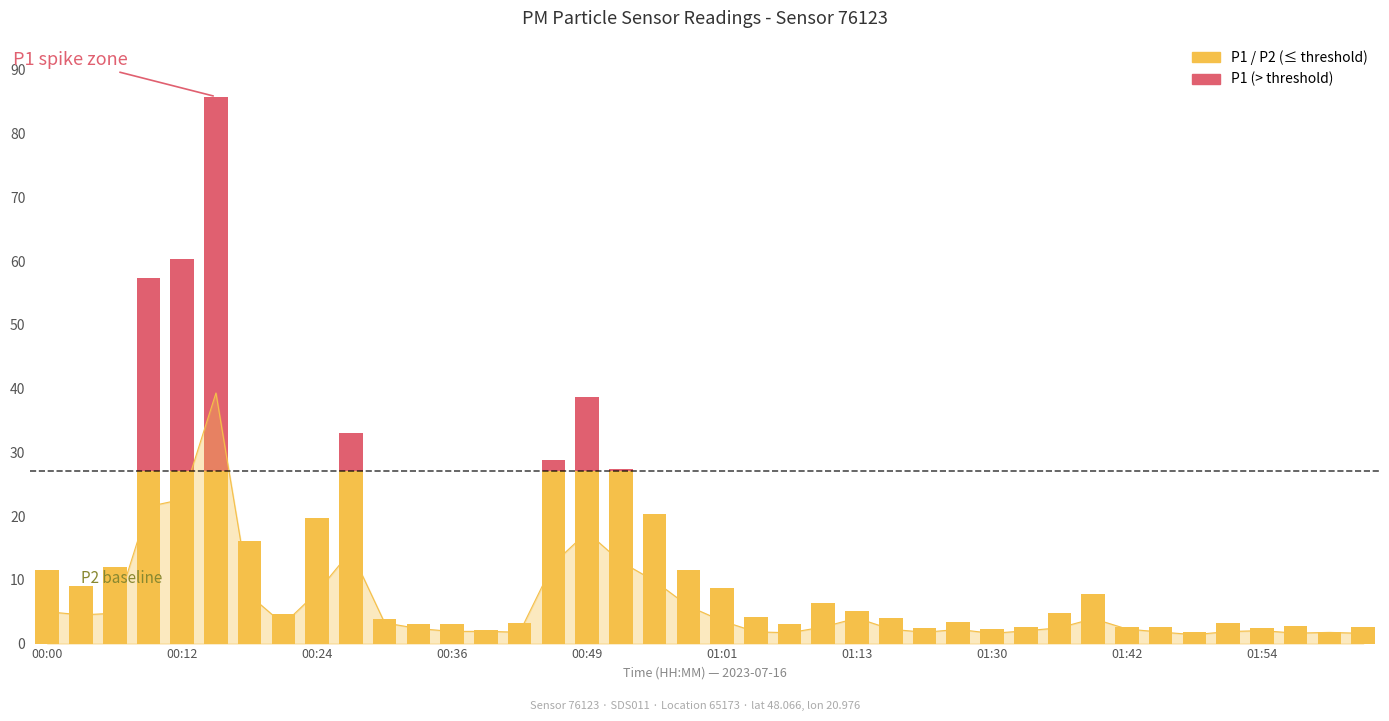

What is the change in value from 00:12 to 02:00?

-20.9